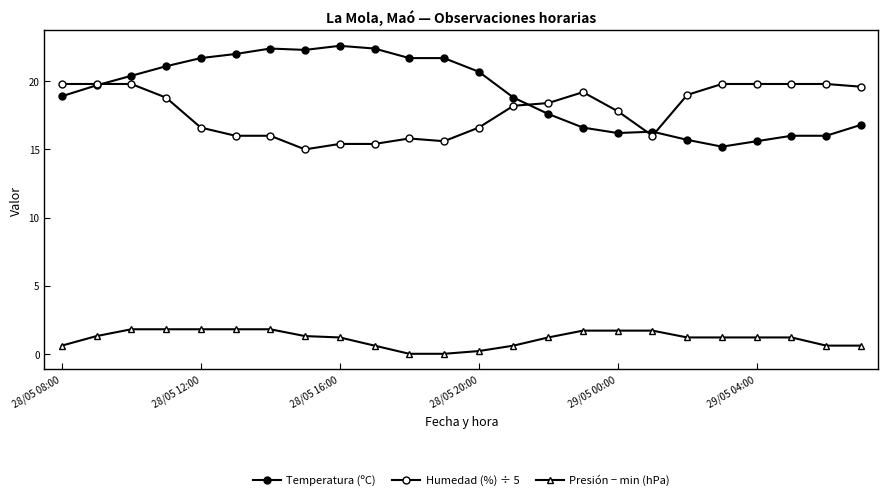

True or false: Humedad (%) ÷ 5 and Presión − min (hPa) intersect in this chart.

False